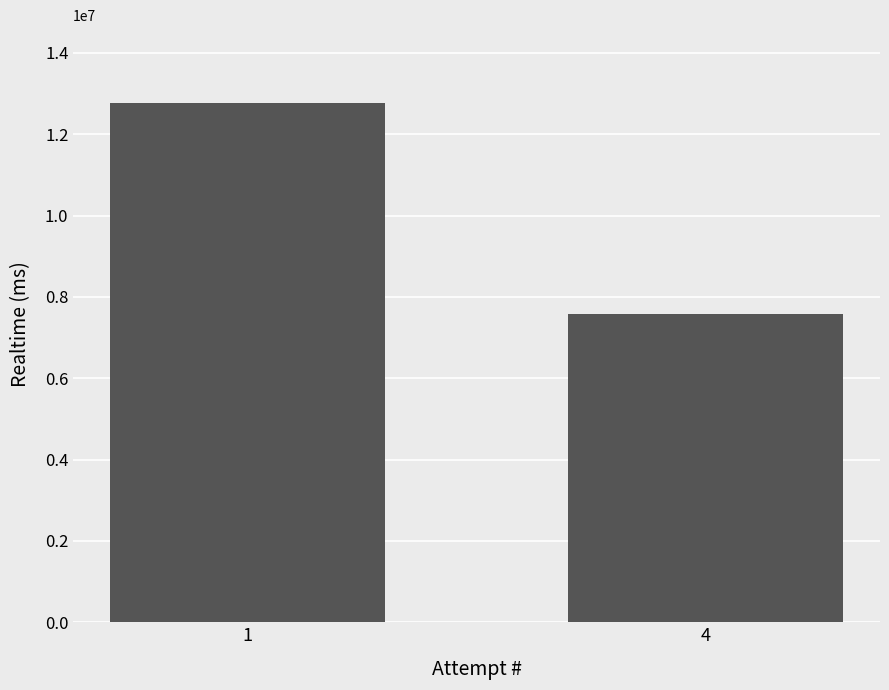

List the labels in order of value, smallest first.

4, 1